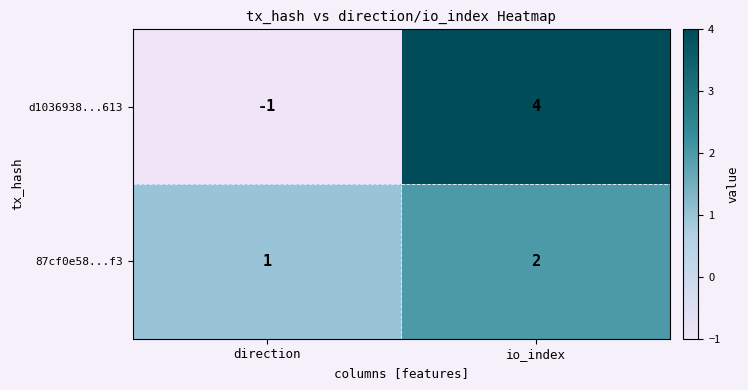

How many series are shown in this chart?

2